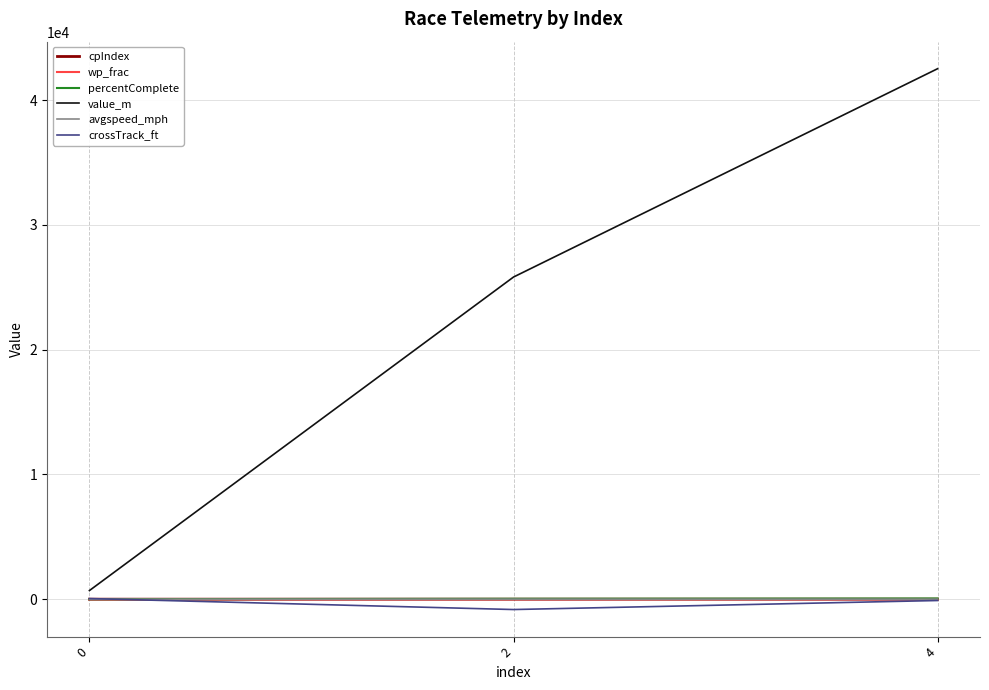

What is the sum of the cpIndex values at 2 and 4?

3.0